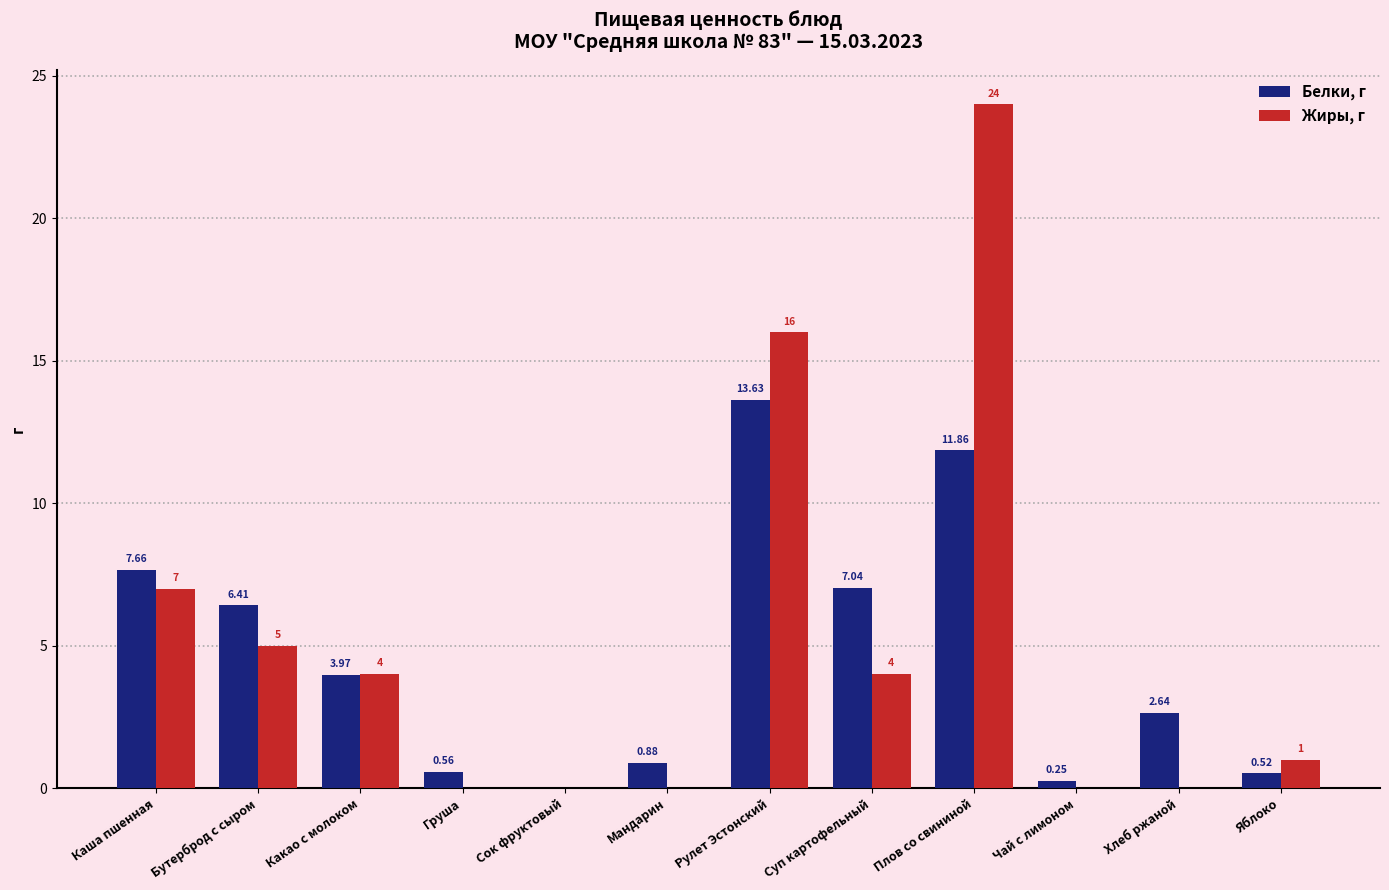

Which series has the widest spread of values?

Жиры, г